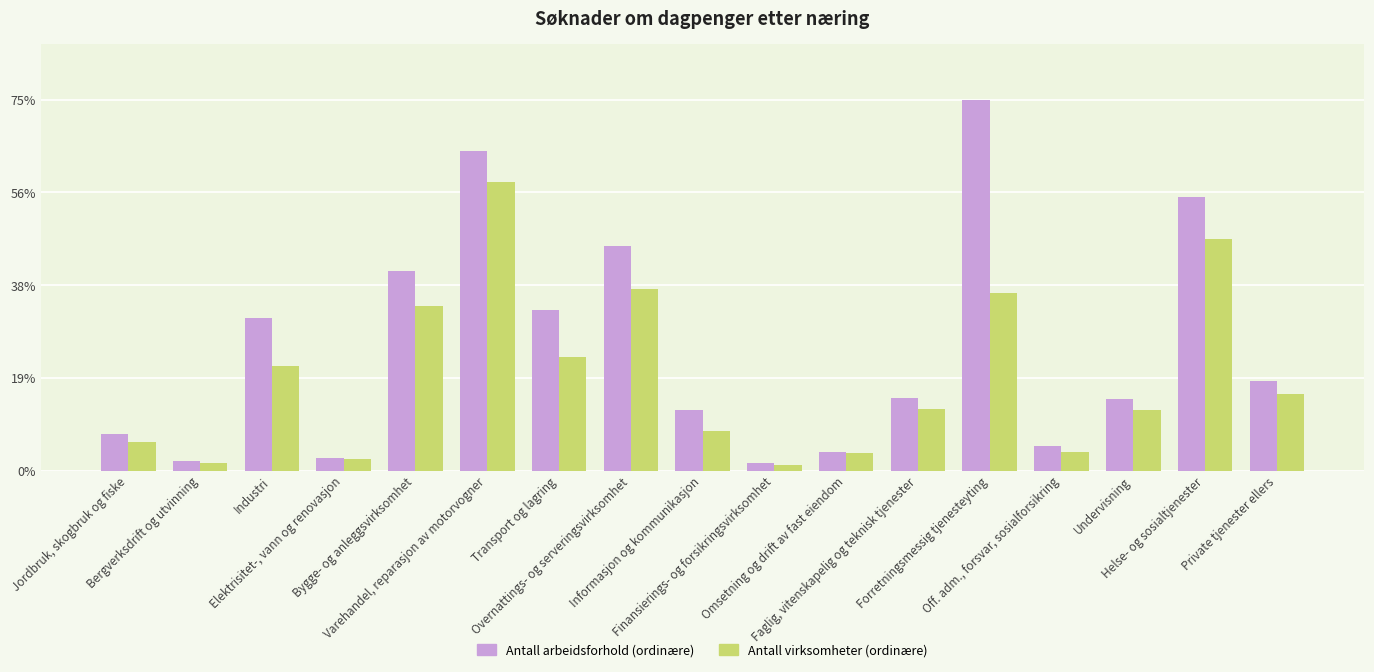

True or false: Antall arbeidsforhold (ordinære) has a value of 705 at Industri.

True